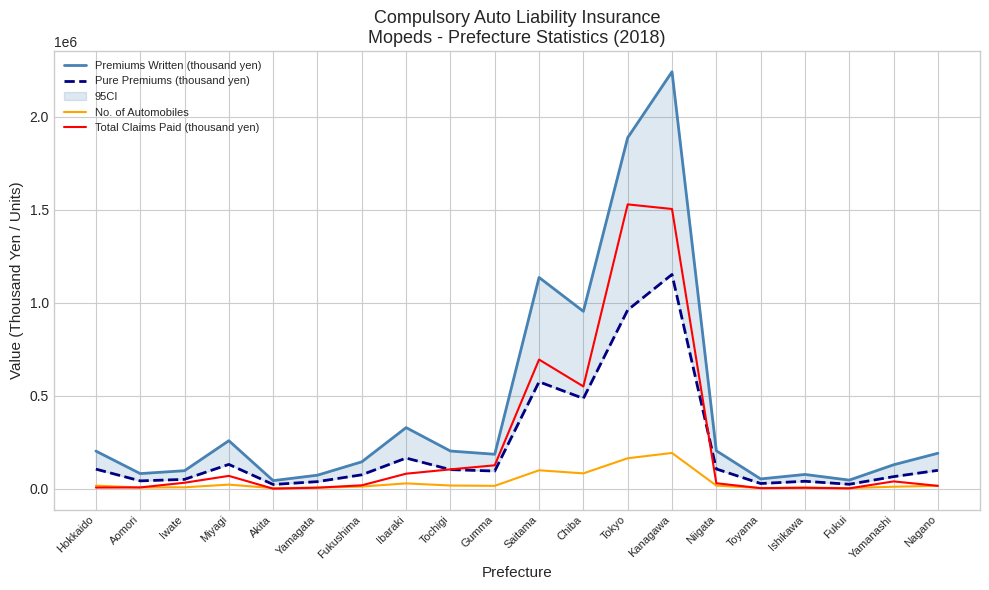

What is the minimum value shown in the chart?

718